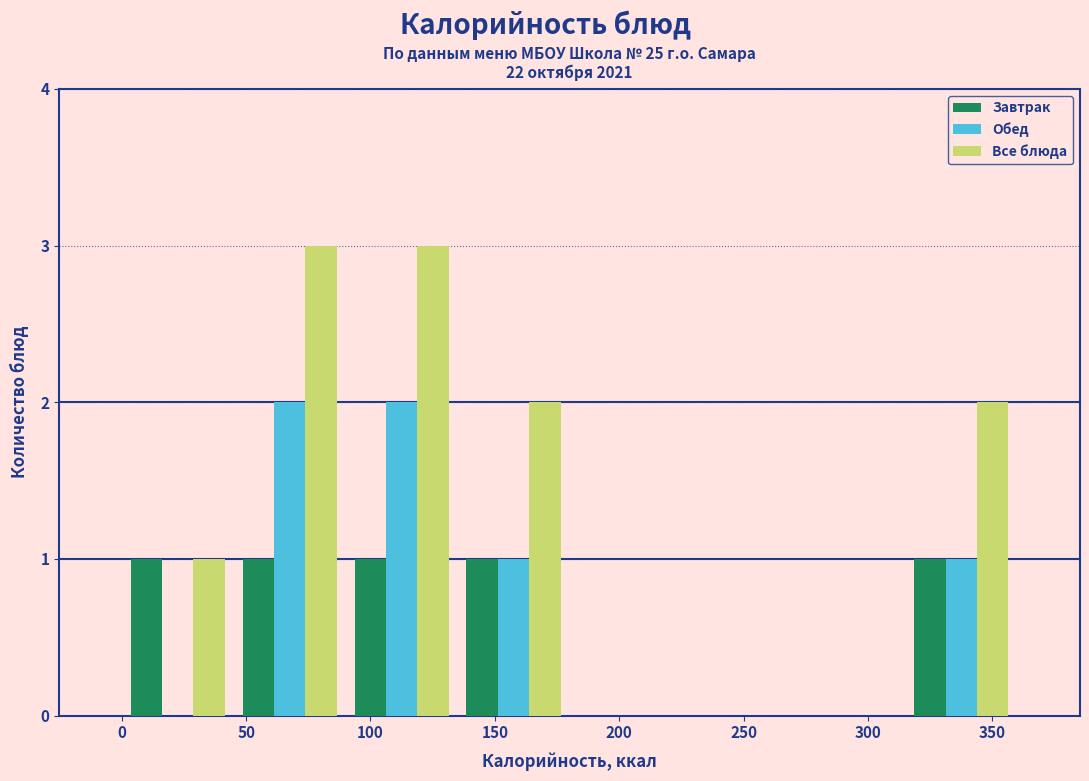

Reading left to right, list every range on the x-axis with the height of the bar of each series over it. The values are not printed on the chart, so give them approximately, as read against the axis.

0 to 45: Завтрак=1	Обед=0	Все блюда=1
45 to 90: Завтрак=1	Обед=2	Все блюда=3
90 to 135: Завтрак=1	Обед=2	Все блюда=3
135 to 180: Завтрак=1	Обед=1	Все блюда=2
180 to 225: Завтрак=0	Обед=0	Все блюда=0
225 to 270: Завтрак=0	Обед=0	Все блюда=0
270 to 315: Завтрак=0	Обед=0	Все блюда=0
315 to 360: Завтрак=1	Обед=1	Все блюда=2